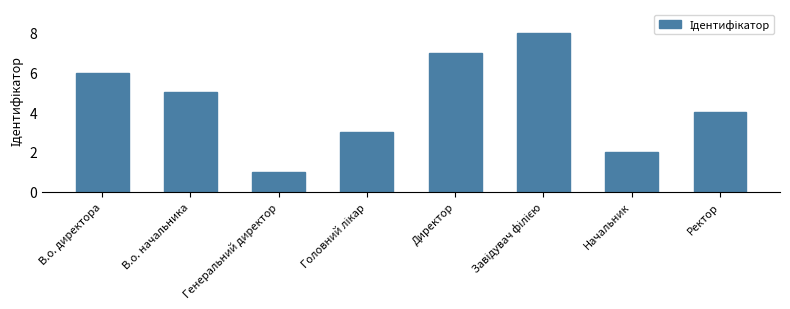

What is the greatest value displayed?

8